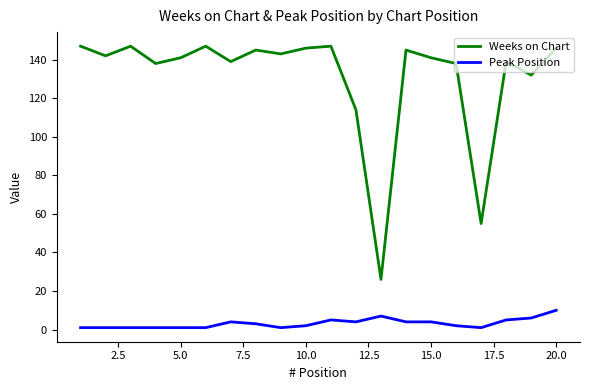

List the series in order of their overall mean, highest first.

Weeks on Chart, Peak Position